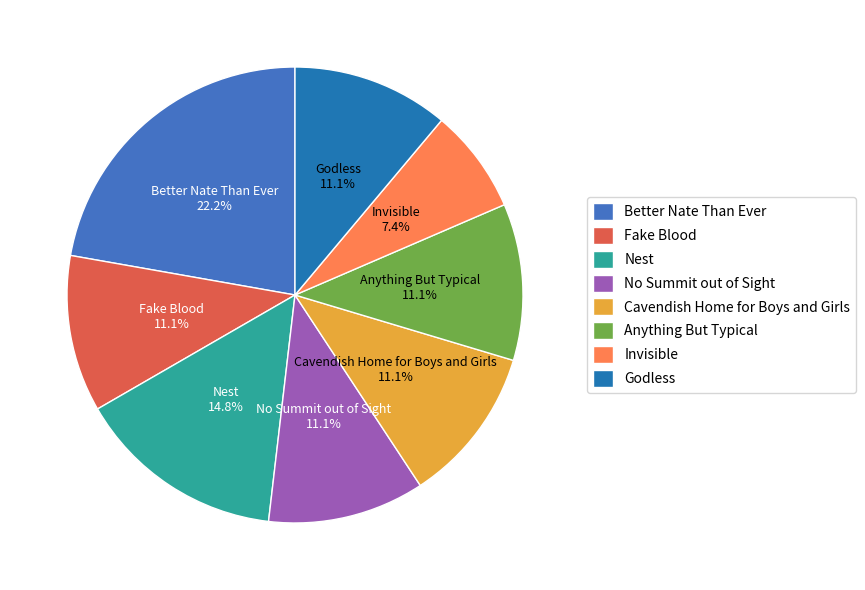

The Fake Blood slice represents 2% of the pie. True or false?

False